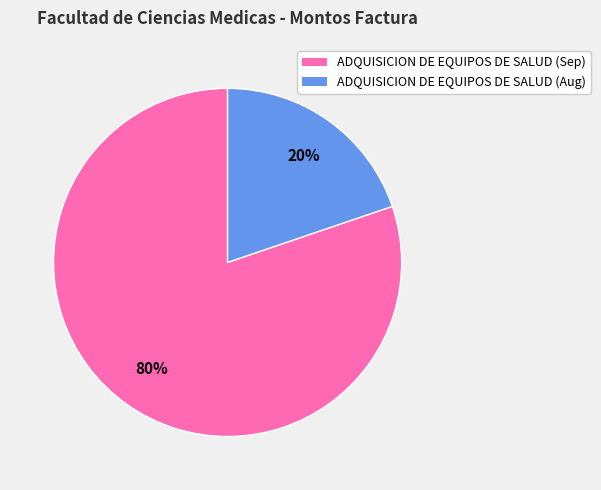

Does any single category account for the majority?

Yes